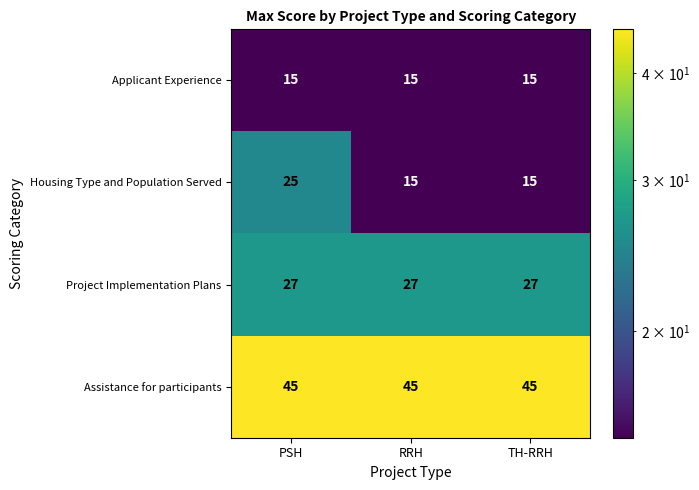

Which series has the largest range (max minus min)?

Housing Type and Population Served